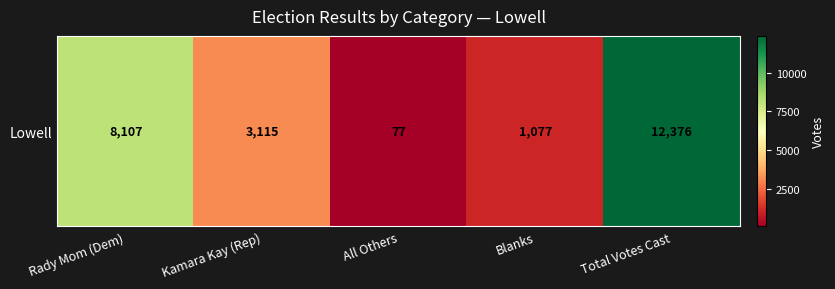

Which category has the lowest value across all series?

All Others